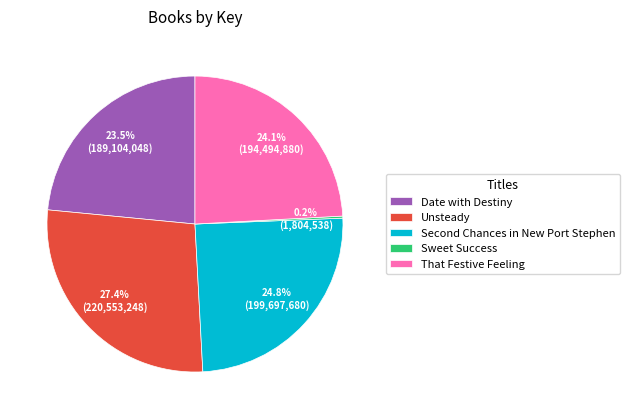

Which category has the biggest portion of the pie?

Unsteady